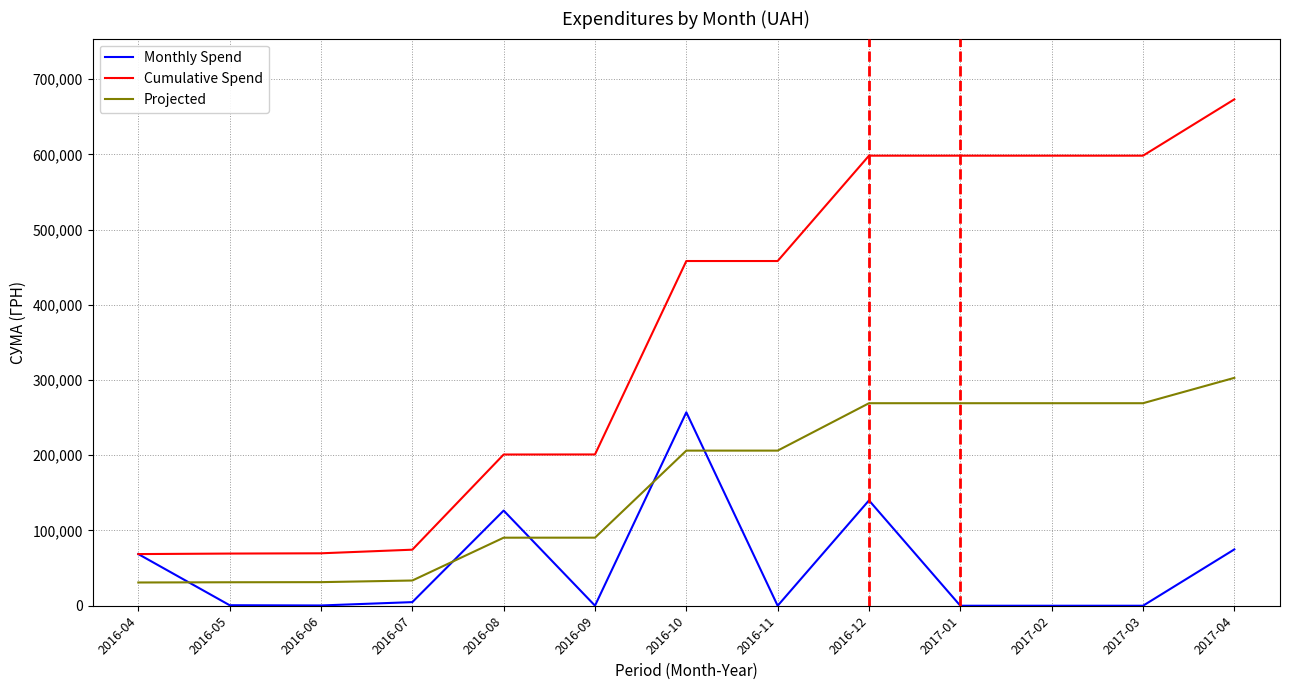

Is the value of Cumulative Spend at 2016-05 greater than the value of Monthly Spend at 2016-11?

Yes